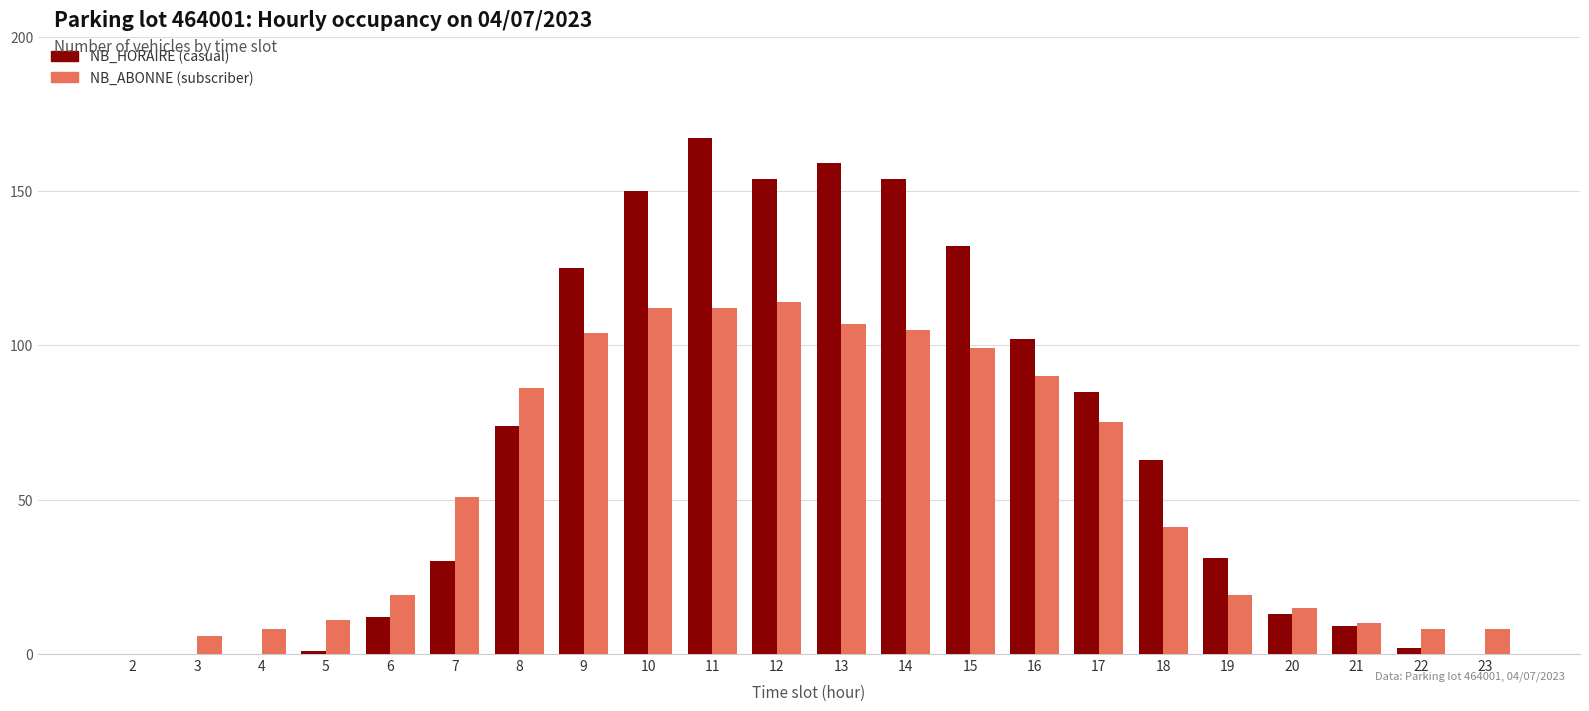

At which category is the sum across all series the highest?

11